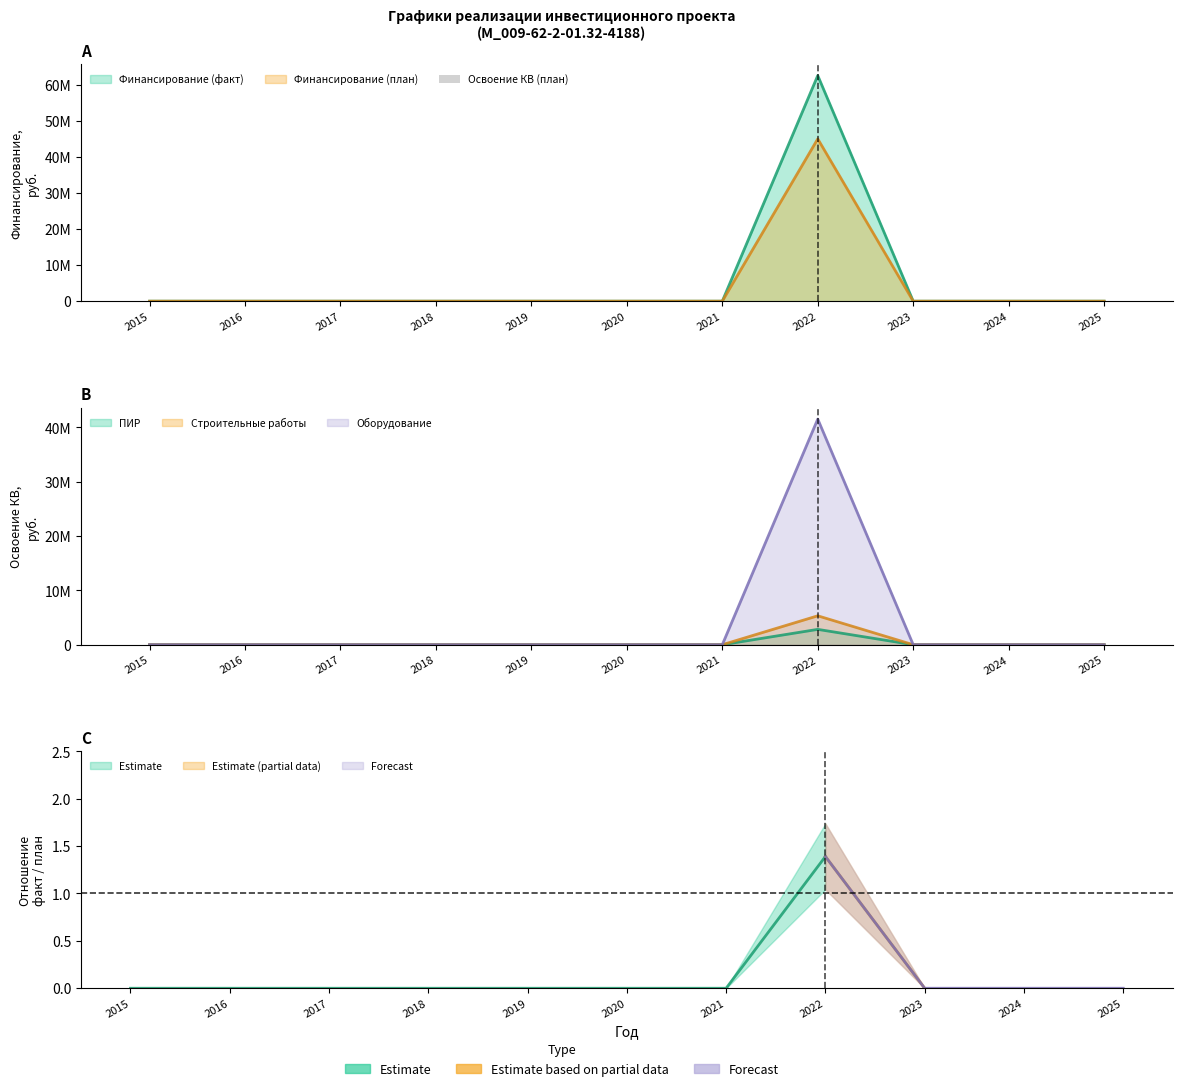

Count the number of categories in the chart.

11